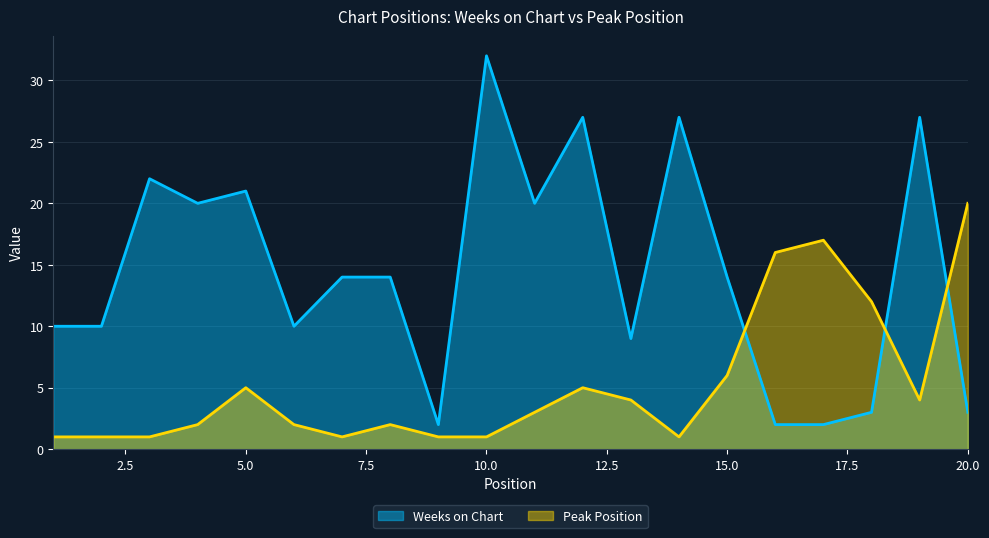

Reading left to right, list all the values displayed in this chart.

Weeks on Chart: 1=10	2=10	3=22	4=20	5=21	6=10	7=14	8=14	9=2	10=32	11=20	12=27	13=9	14=27	15=14	16=2	17=2	18=3	19=27	20=3
Peak Position: 1=1	2=1	3=1	4=2	5=5	6=2	7=1	8=2	9=1	10=1	11=3	12=5	13=4	14=1	15=6	16=16	17=17	18=12	19=4	20=20